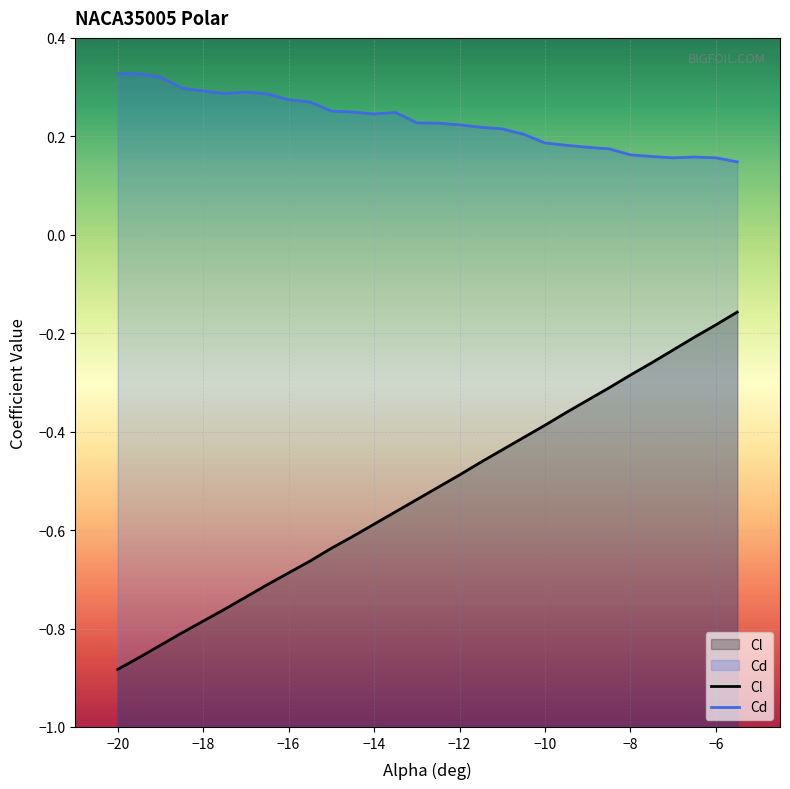

True or false: Cl and Cd cross at least once.

False